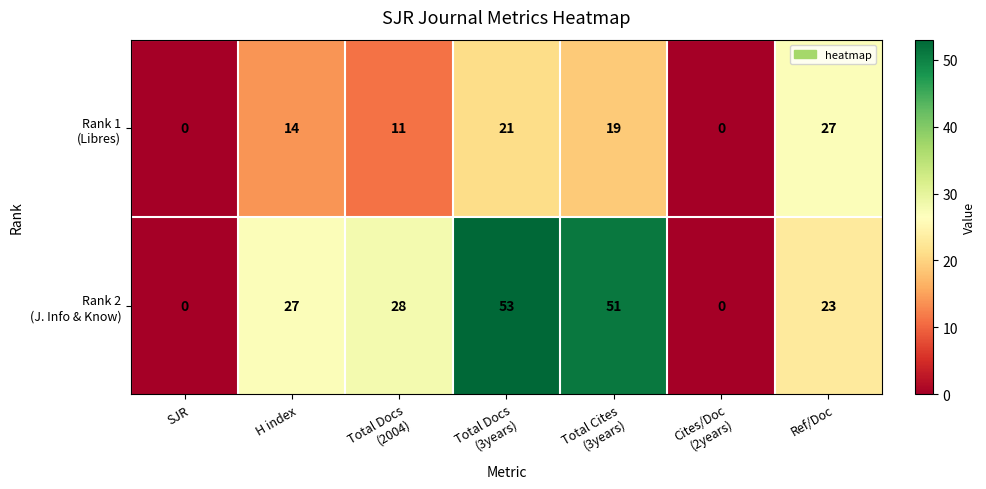

At how many categories does at least one series exceed 4?

5